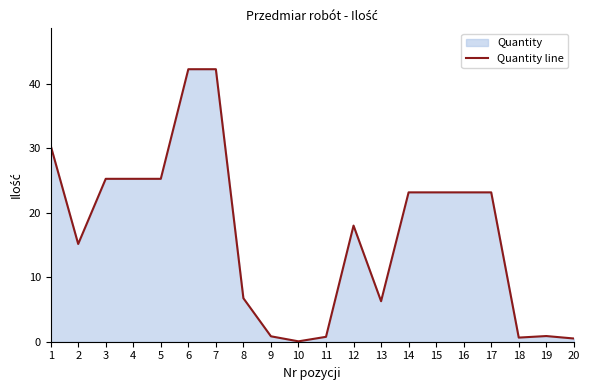

True or false: the data shows 0.6 at 18.

True